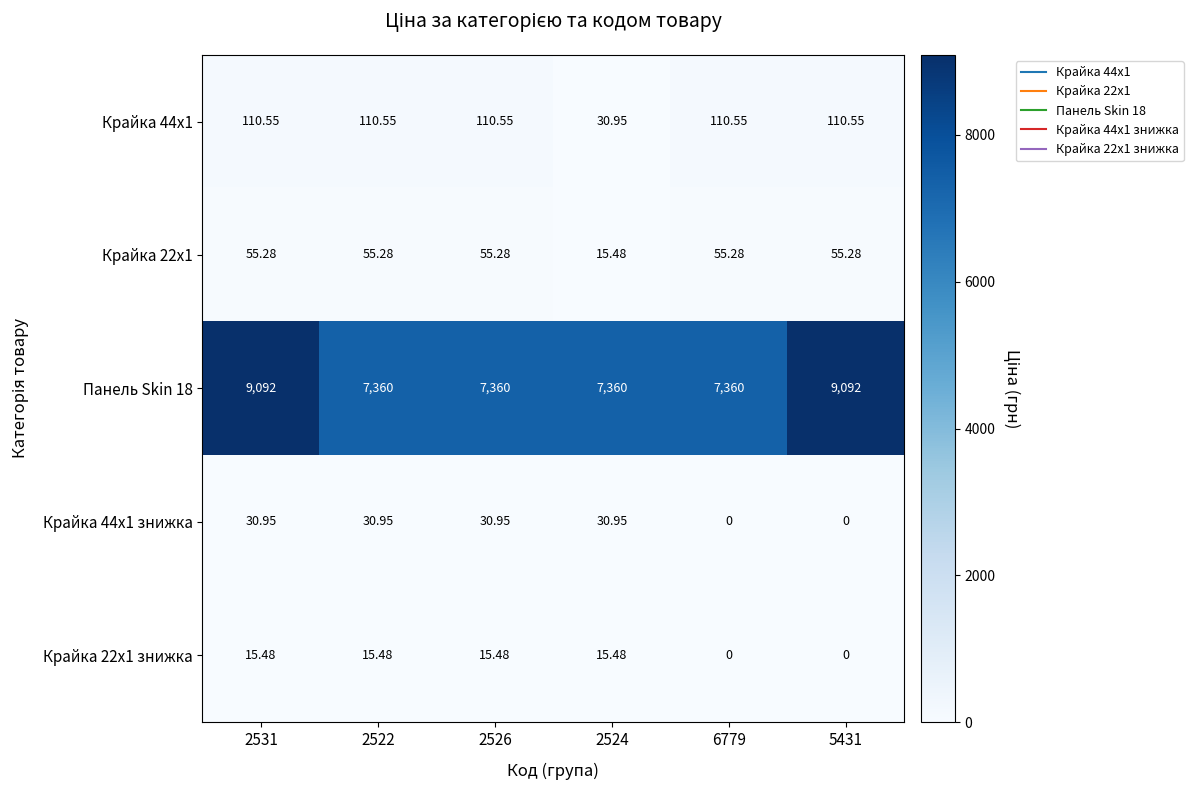

Is the value of Крайка 44x1 at 2531 greater than the value of Панель Skin 18 at 6779?

No